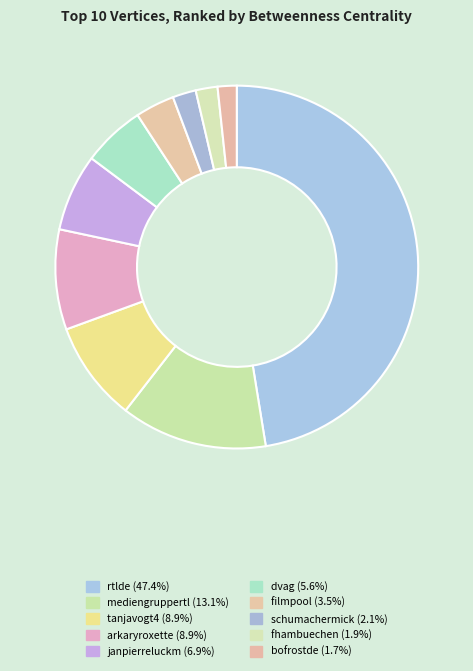

To the nearest percent, what is the difference between the filmpool and arkaryroxette slice percentages?

5%